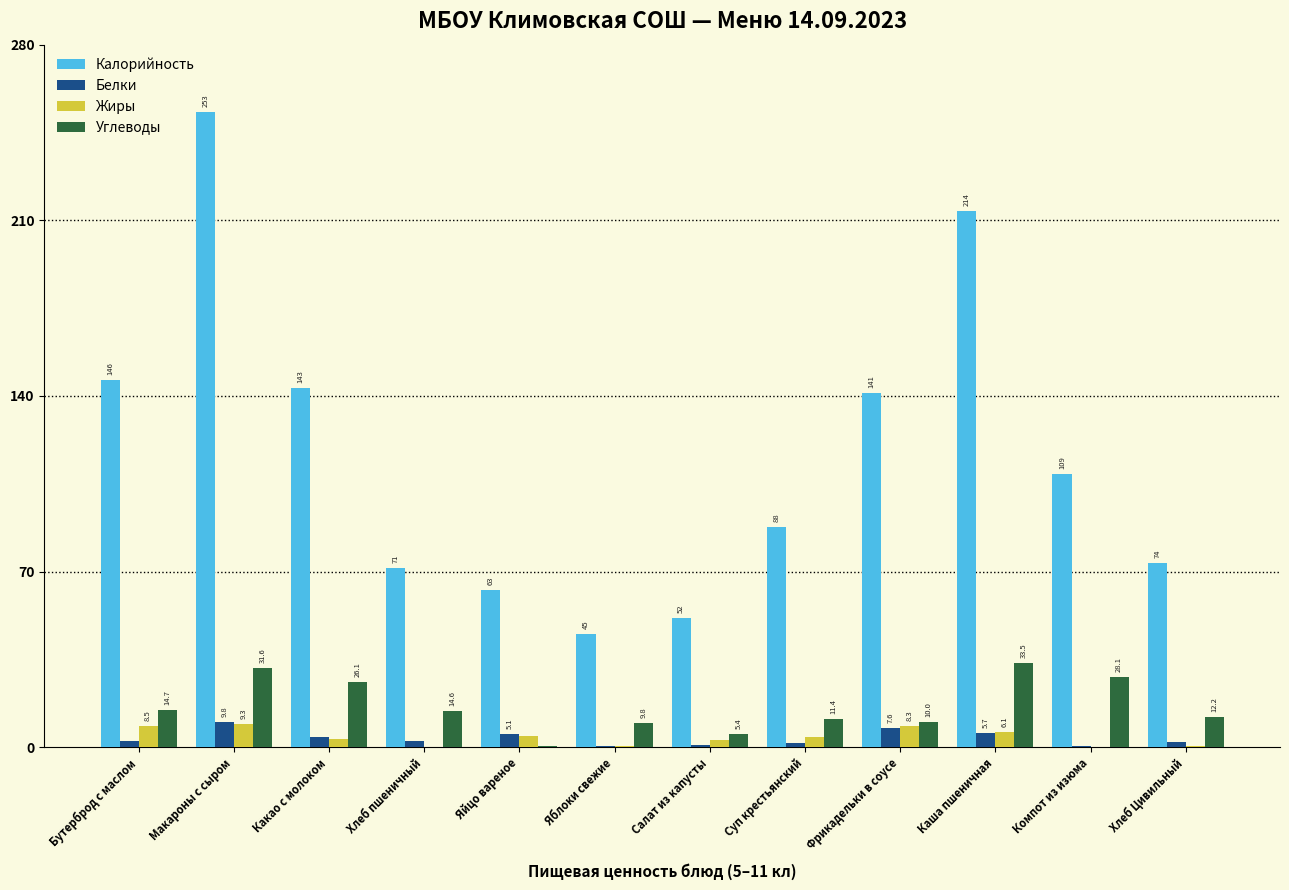

What are all the series names shown in the legend?

Калорийность, Белки, Жиры, Углеводы